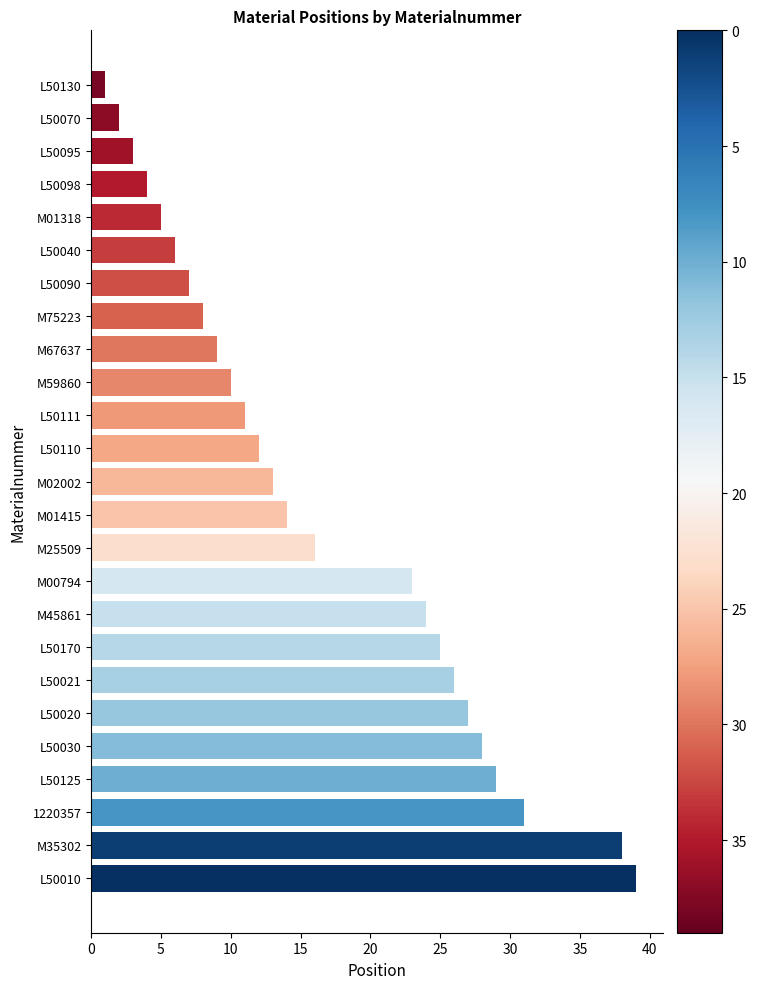

List the labels in order of value, largest first.

L50010, M35302, 1220357, L50125, L50030, L50020, L50021, L50170, M45861, M00794, M25509, M01415, M02002, L50110, L50111, M59860, M67637, M75223, L50090, L50040, M01318, L50098, L50095, L50070, L50130